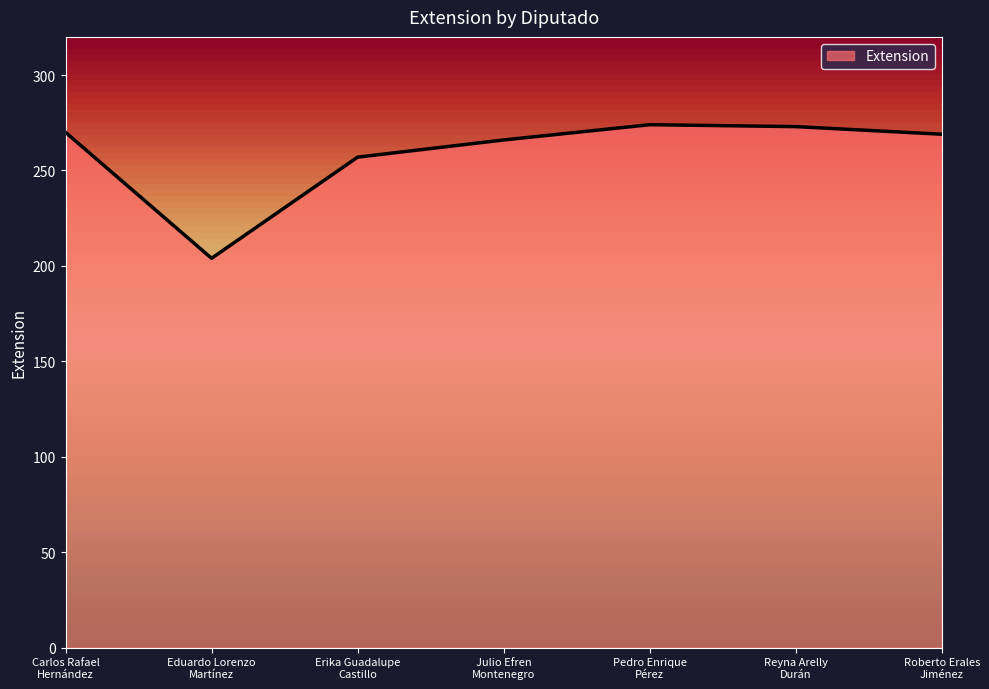

True or false: the data has more than 1 interior local peaks.

False